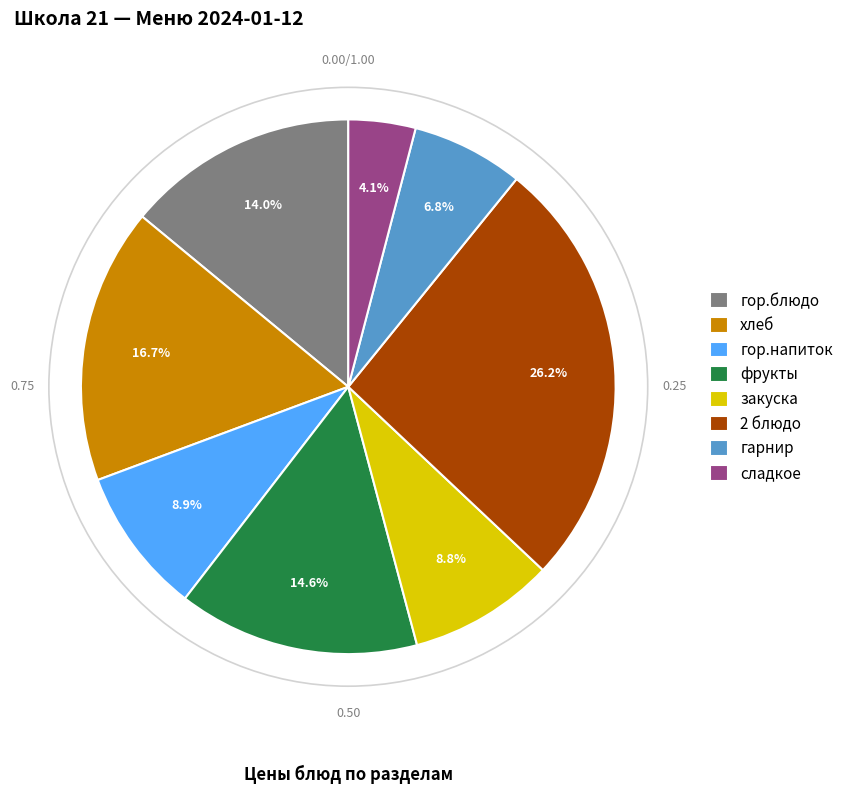

What is the total percentage of гарнир and 2 блюдо?

33.0%